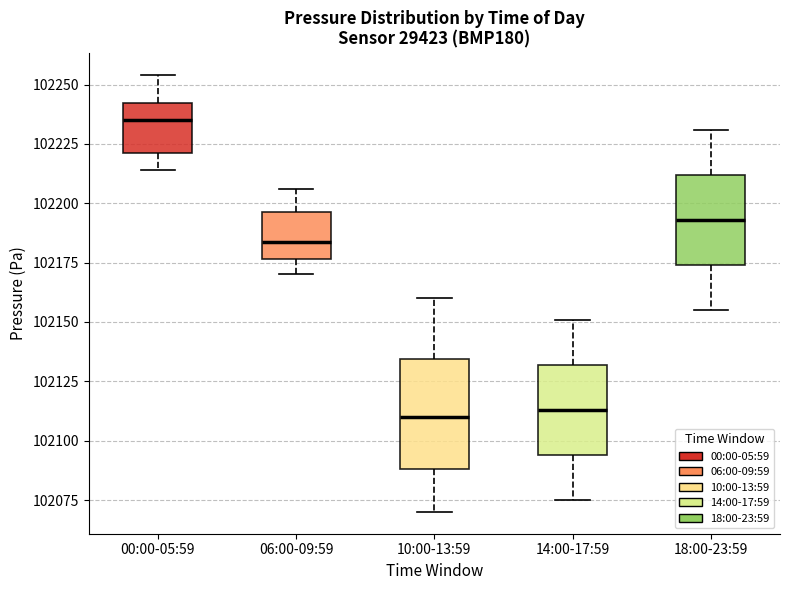

Which box is the tallest, from its lower edge to its upper edge?

10:00-13:59